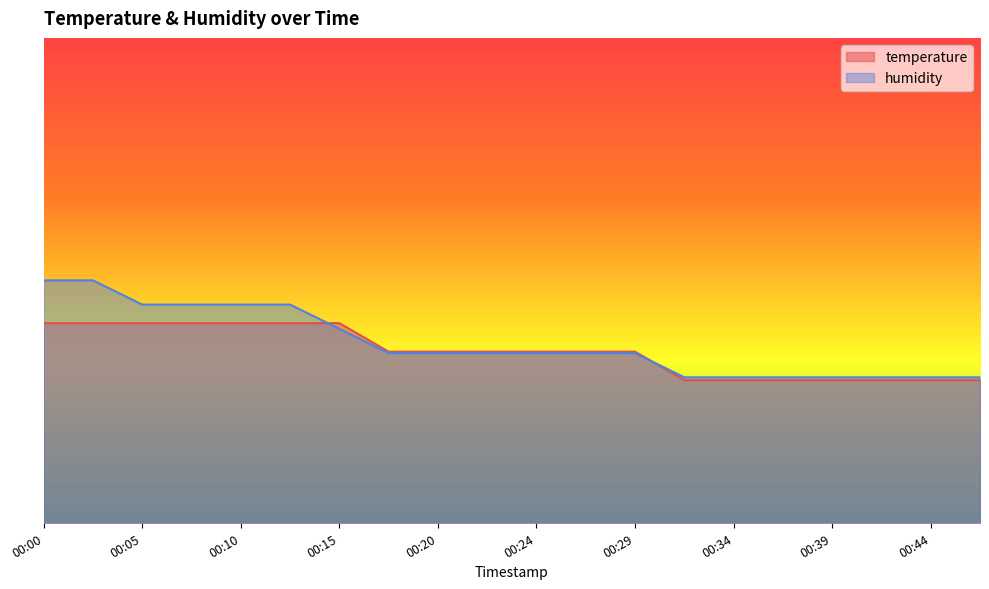

At which label is temperature closest to 24?

00:32